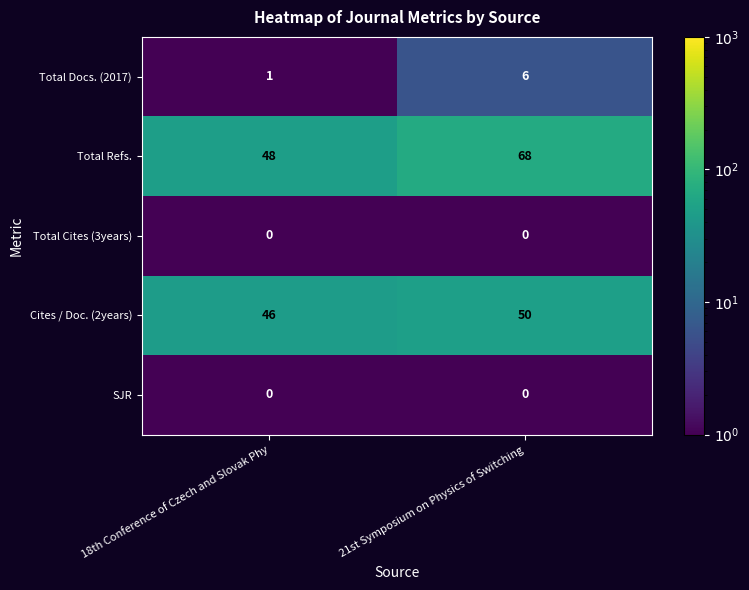

The value of Cites / Doc. (2years) at 18th Conference of Czech and Slovak Phy is 46. True or false?

True